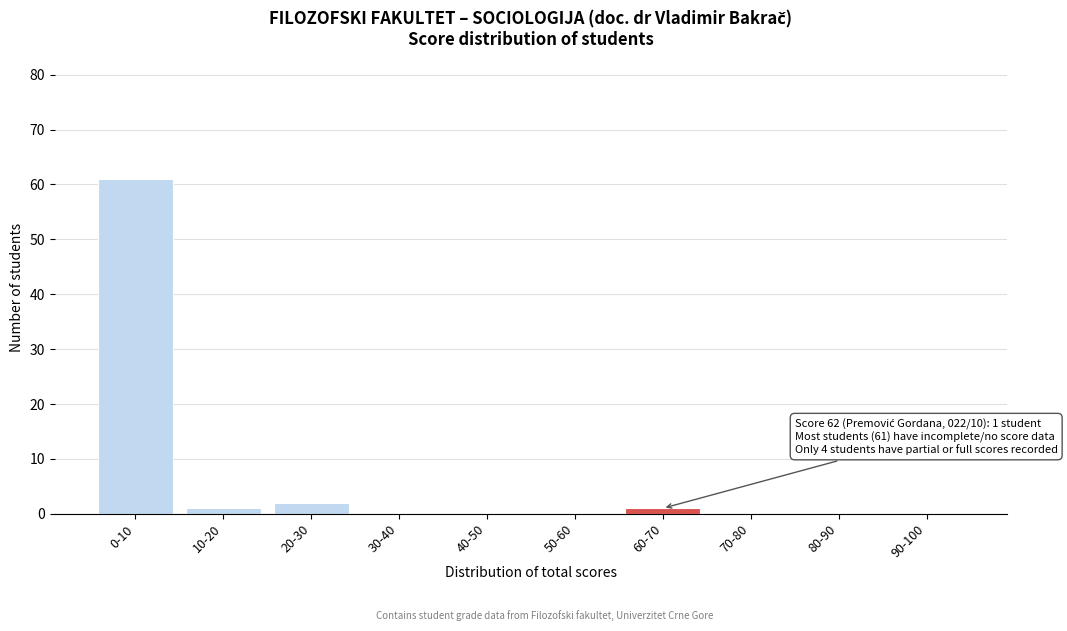

Reading left to right, extract all data points from this chart.

0-10=61	10-20=1	20-30=2	30-40=0	40-50=0	50-60=0	60-70=1	70-80=0	80-90=0	90-100=0